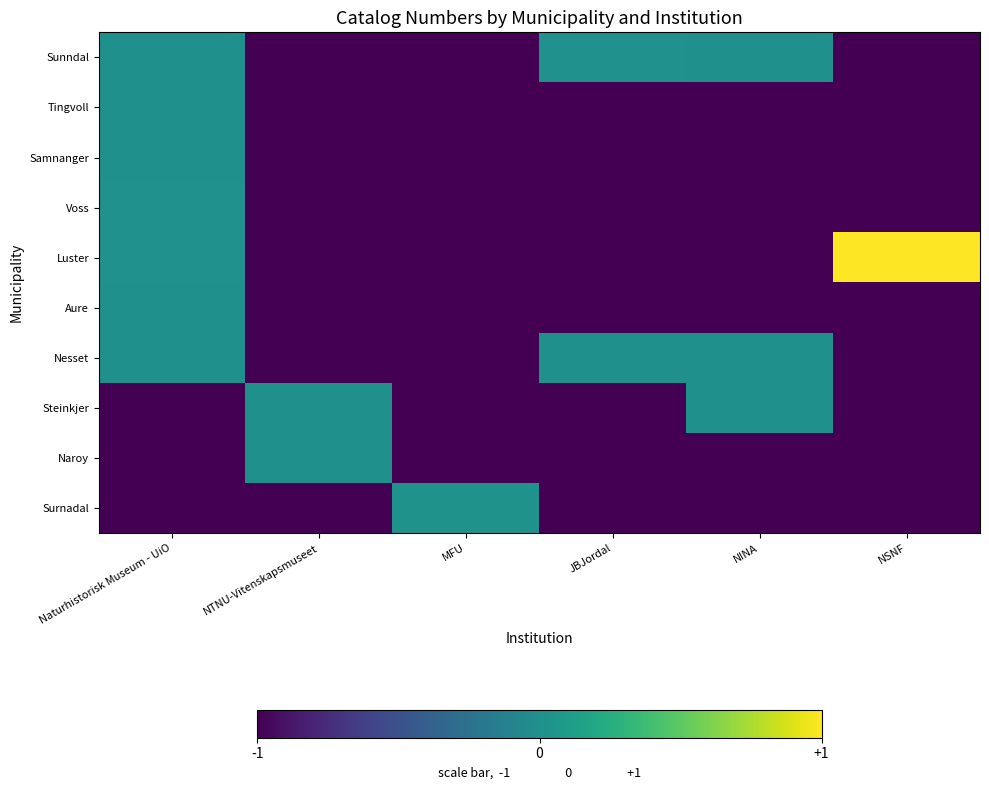

Reading left to right, extract all data points from this chart.

Sunndal: Naturhistorisk Museum - UiO=0.0	NTNU-Vitenskapsmuseet=-1.0	MFU=-1.0	JBJordal=0.0	NINA=0.0	NSNF=-1.0
Tingvoll: Naturhistorisk Museum - UiO=0.0	NTNU-Vitenskapsmuseet=-1.0	MFU=-1.0	JBJordal=-1.0	NINA=-1.0	NSNF=-1.0
Samnanger: Naturhistorisk Museum - UiO=0.0	NTNU-Vitenskapsmuseet=-1.0	MFU=-1.0	JBJordal=-1.0	NINA=-1.0	NSNF=-1.0
Voss: Naturhistorisk Museum - UiO=0.0	NTNU-Vitenskapsmuseet=-1.0	MFU=-1.0	JBJordal=-1.0	NINA=-1.0	NSNF=-1.0
Luster: Naturhistorisk Museum - UiO=0.0	NTNU-Vitenskapsmuseet=-1.0	MFU=-1.0	JBJordal=-1.0	NINA=-1.0	NSNF=1.0
Aure: Naturhistorisk Museum - UiO=0.0	NTNU-Vitenskapsmuseet=-1.0	MFU=-1.0	JBJordal=-1.0	NINA=-1.0	NSNF=-1.0
Nesset: Naturhistorisk Museum - UiO=0.0	NTNU-Vitenskapsmuseet=-1.0	MFU=-1.0	JBJordal=0.0	NINA=0.0	NSNF=-1.0
Steinkjer: Naturhistorisk Museum - UiO=-1.0	NTNU-Vitenskapsmuseet=0.0	MFU=-1.0	JBJordal=-1.0	NINA=0.0	NSNF=-1.0
Naroy: Naturhistorisk Museum - UiO=-1.0	NTNU-Vitenskapsmuseet=0.0	MFU=-1.0	JBJordal=-1.0	NINA=-1.0	NSNF=-1.0
Surnadal: Naturhistorisk Museum - UiO=-1.0	NTNU-Vitenskapsmuseet=-1.0	MFU=0.0	JBJordal=-1.0	NINA=-1.0	NSNF=-1.0